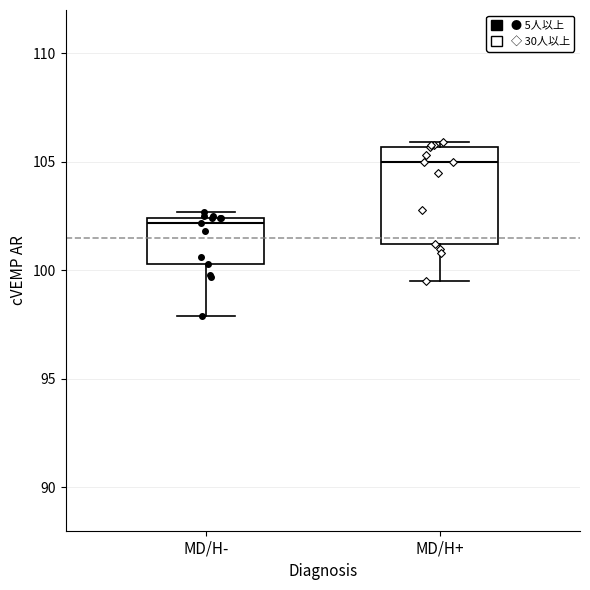

Which box is the tallest, from its lower edge to its upper edge?

MD/H+